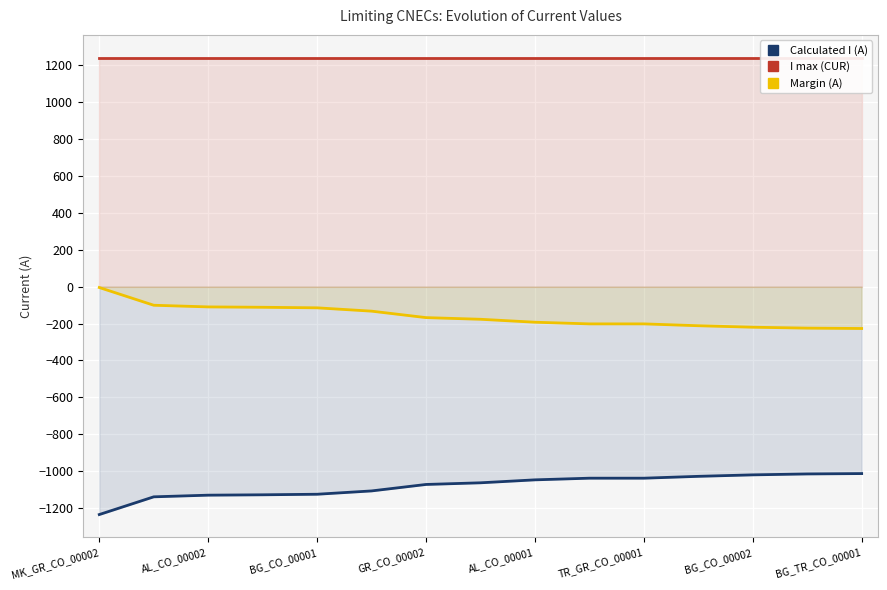

At which label does I max (CUR) reach its minimum?

MK_GR_CO_00002